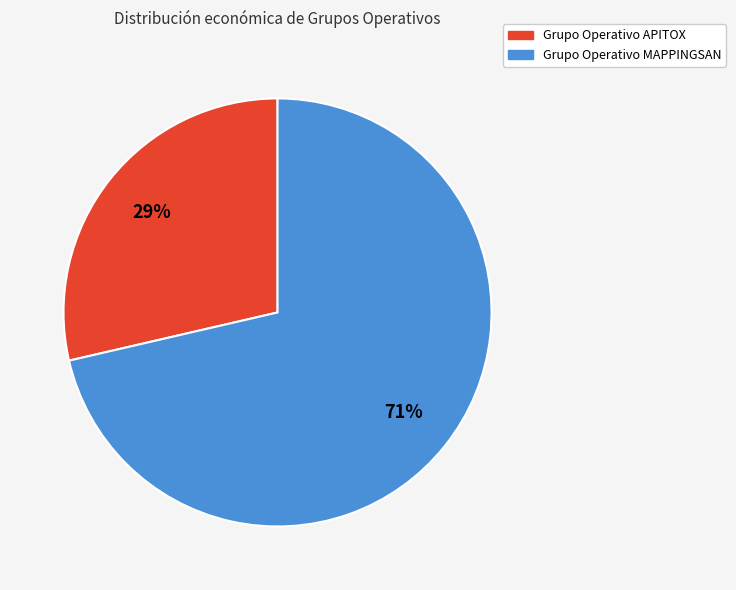

To the nearest percent, what is the combined percentage of Grupo Operativo MAPPINGSAN and Grupo Operativo APITOX?

100%